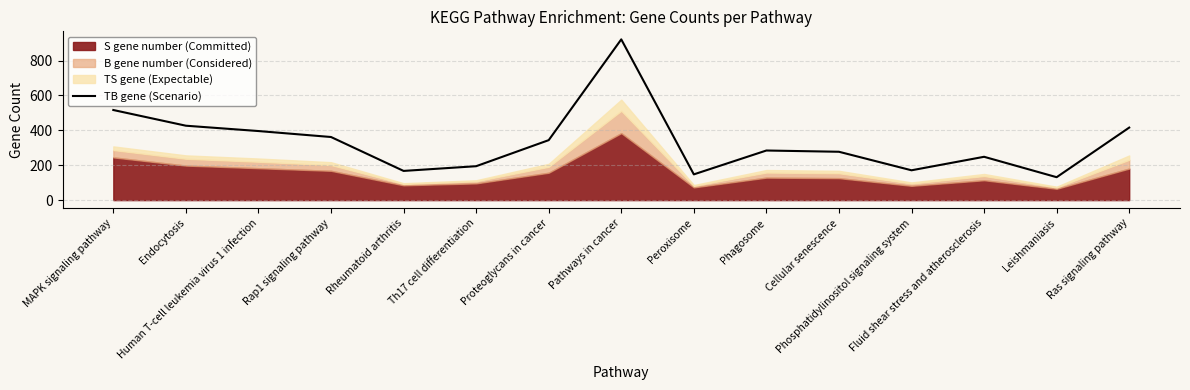

True or false: there are more than 1 points higher than both neighbors.

True